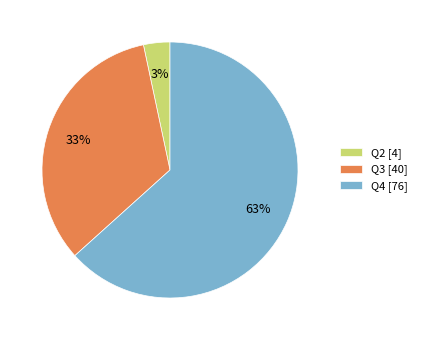

What is the majority slice?

Q4 [76]